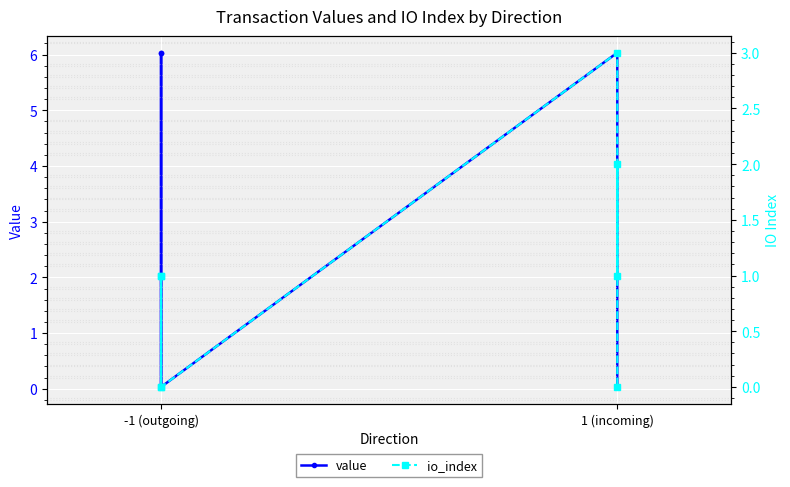

Is it true that value equals 0.0 at 1 (incoming)?

False